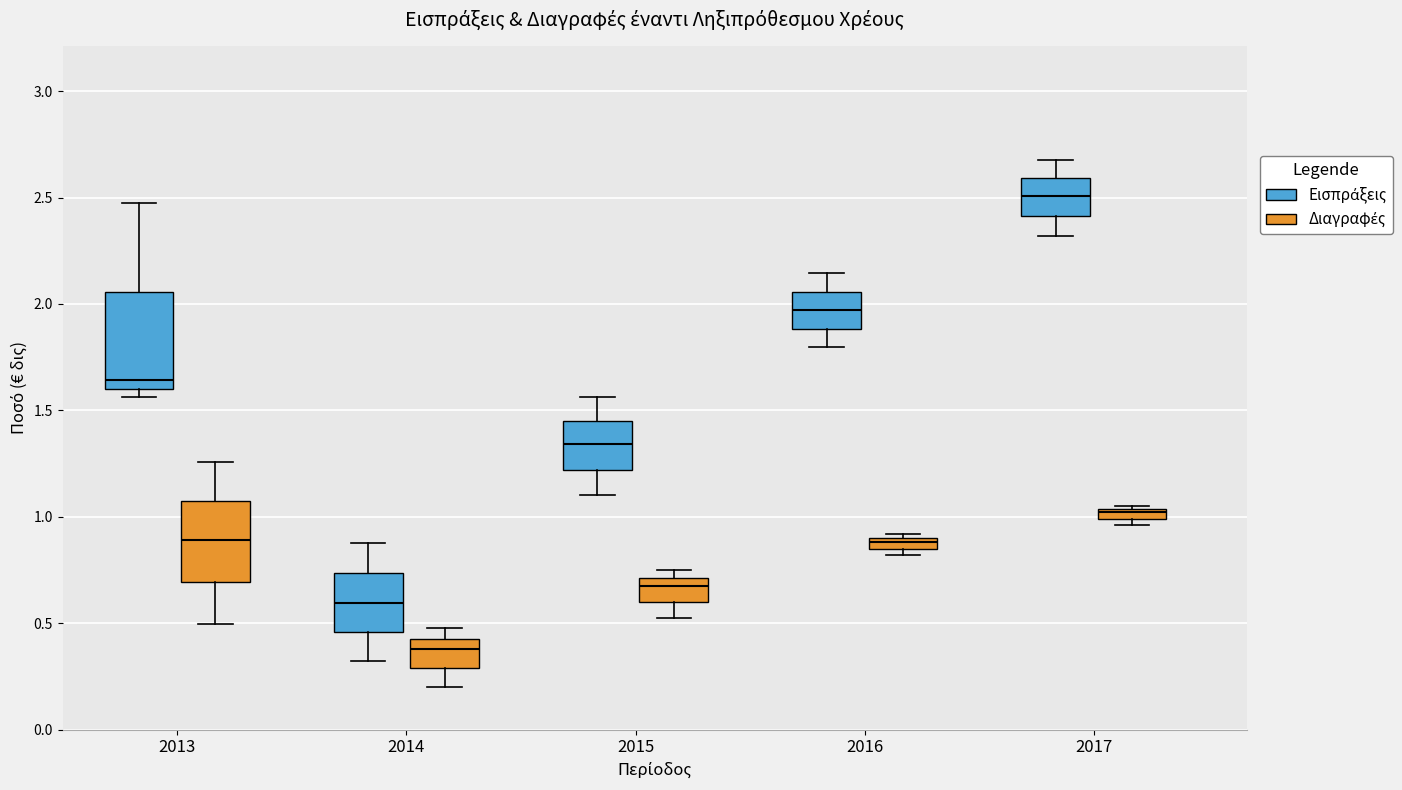

Which box's median line is the highest?

2017 (Εισπράξεις)